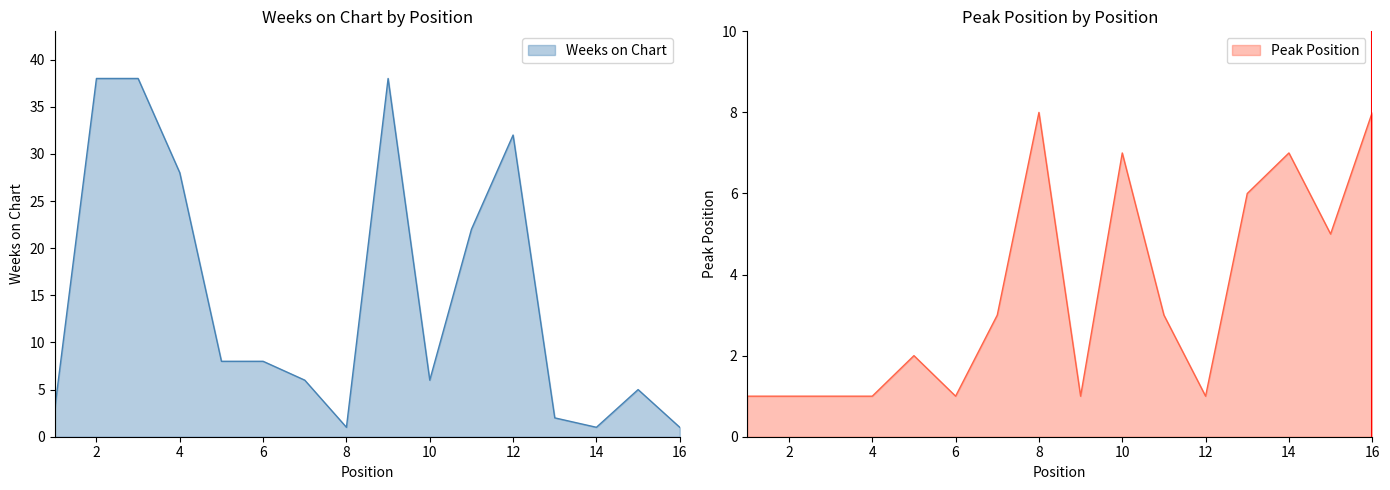

What is the total value across all series at 6?

9